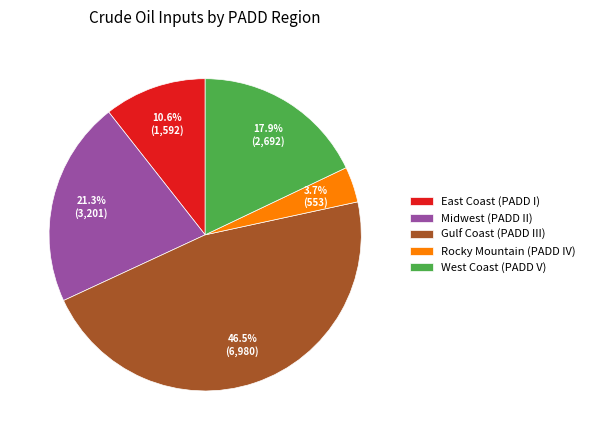

To the nearest percent, what is the combined percentage of Gulf Coast (PADD III) and West Coast (PADD V)?

64%